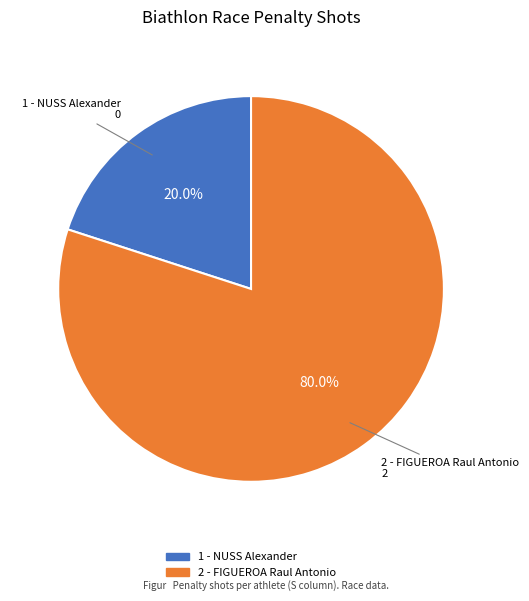

To the nearest percent, what is the average slice percentage?

50%